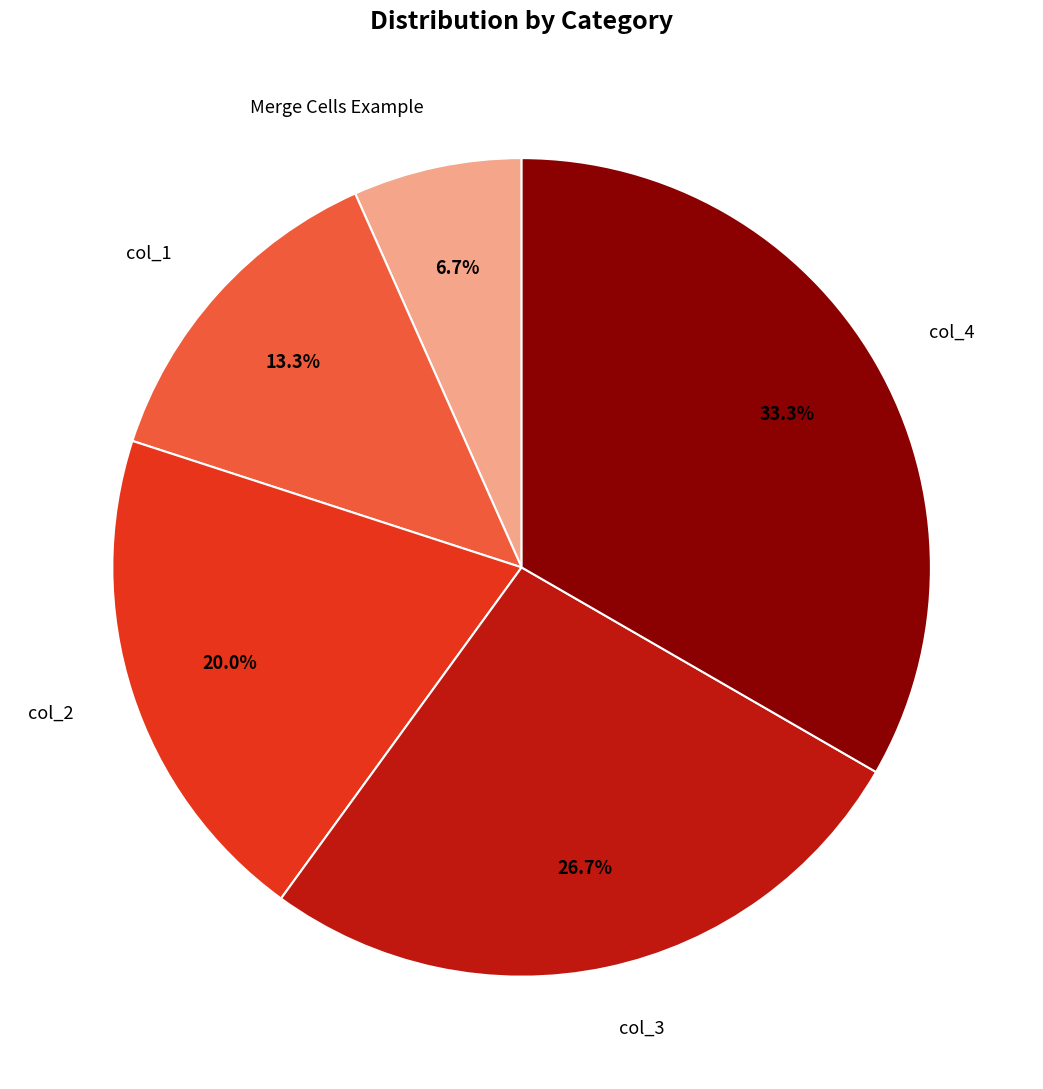

Is there any slice that represents more than half of the pie?

No